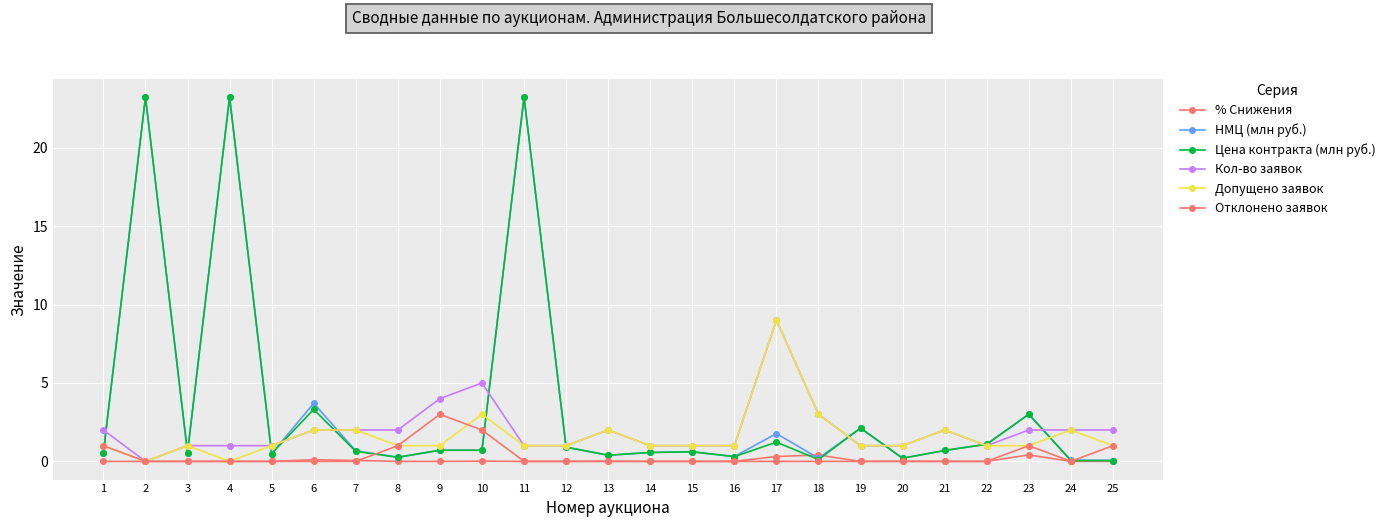

Count the number of data series in this chart.

6